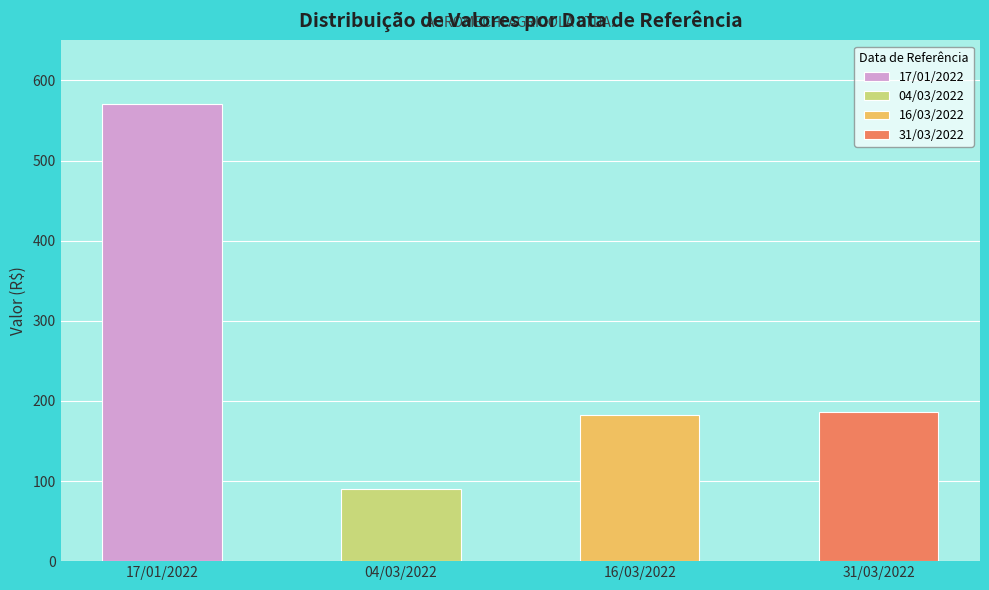

What is the sum of the values at 16/03/2022 and 04/03/2022?

272.0